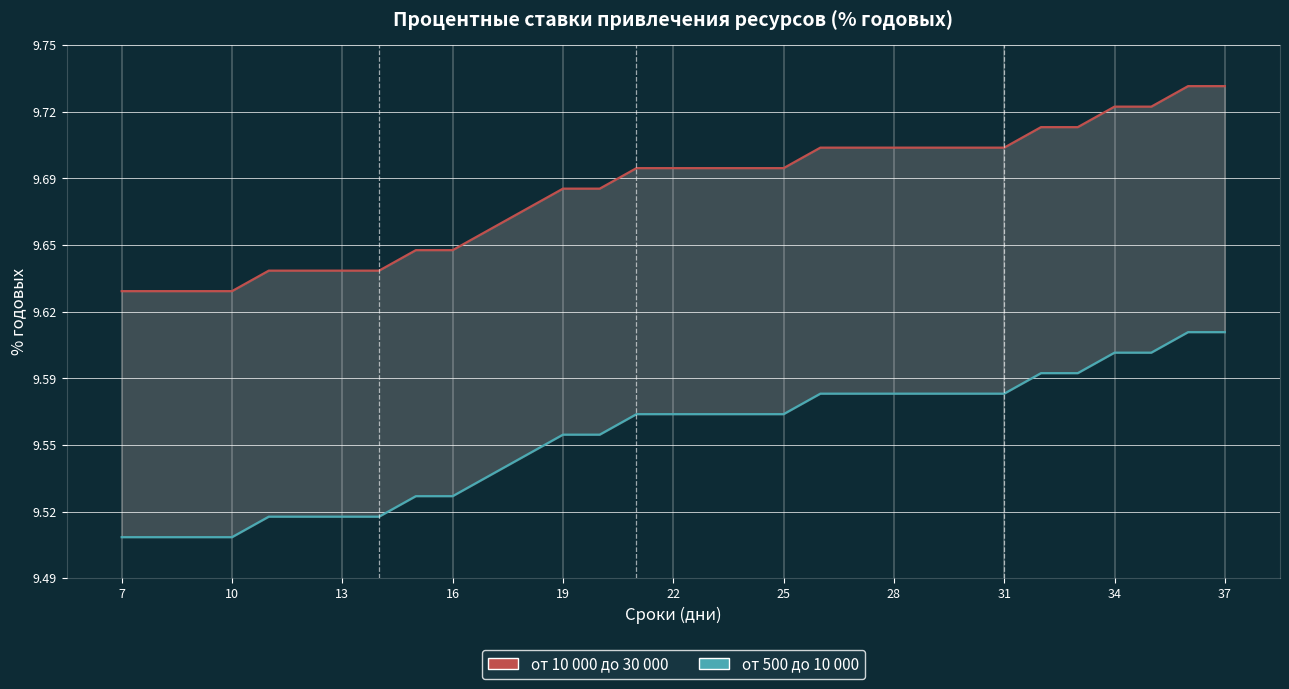

Count the от 500 до 10 000 values in the range 9 to 10.

31